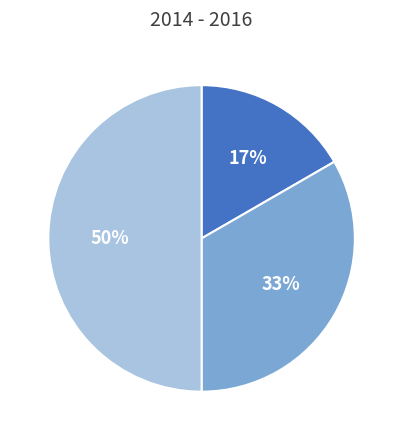

To the nearest percent, what is the difference between the largest and smallest slice percentages?

33%